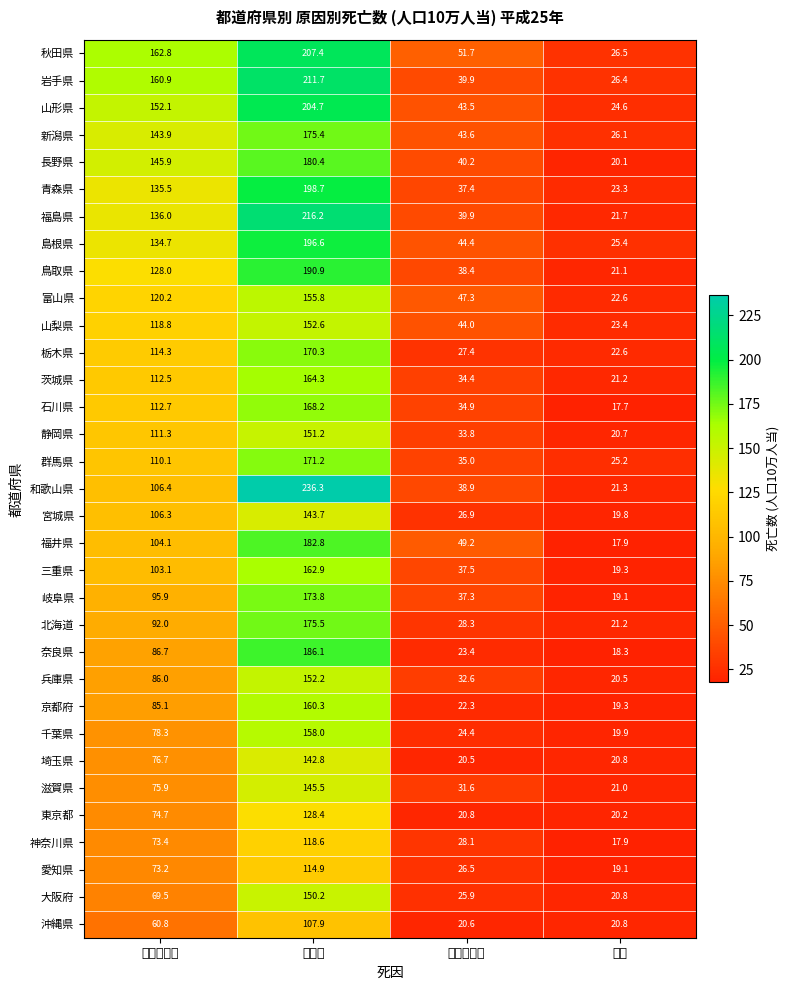

At which label does 東京都 reach its peak?

心疾患